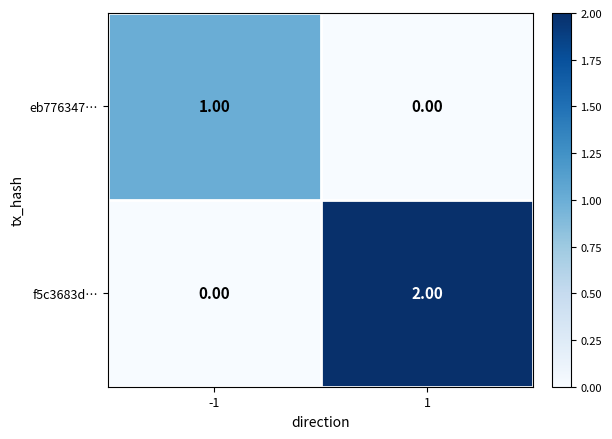

What is the total value across all series at 1?

2